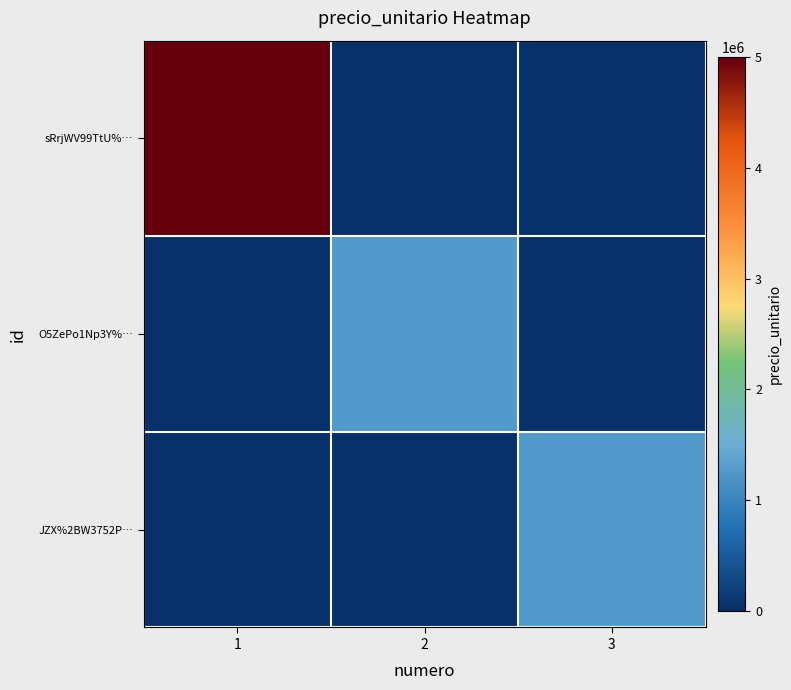

How many series are shown in this chart?

3